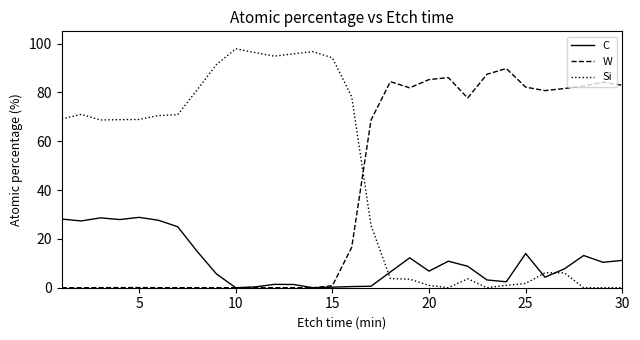

What is the maximum value shown in the chart?

97.9